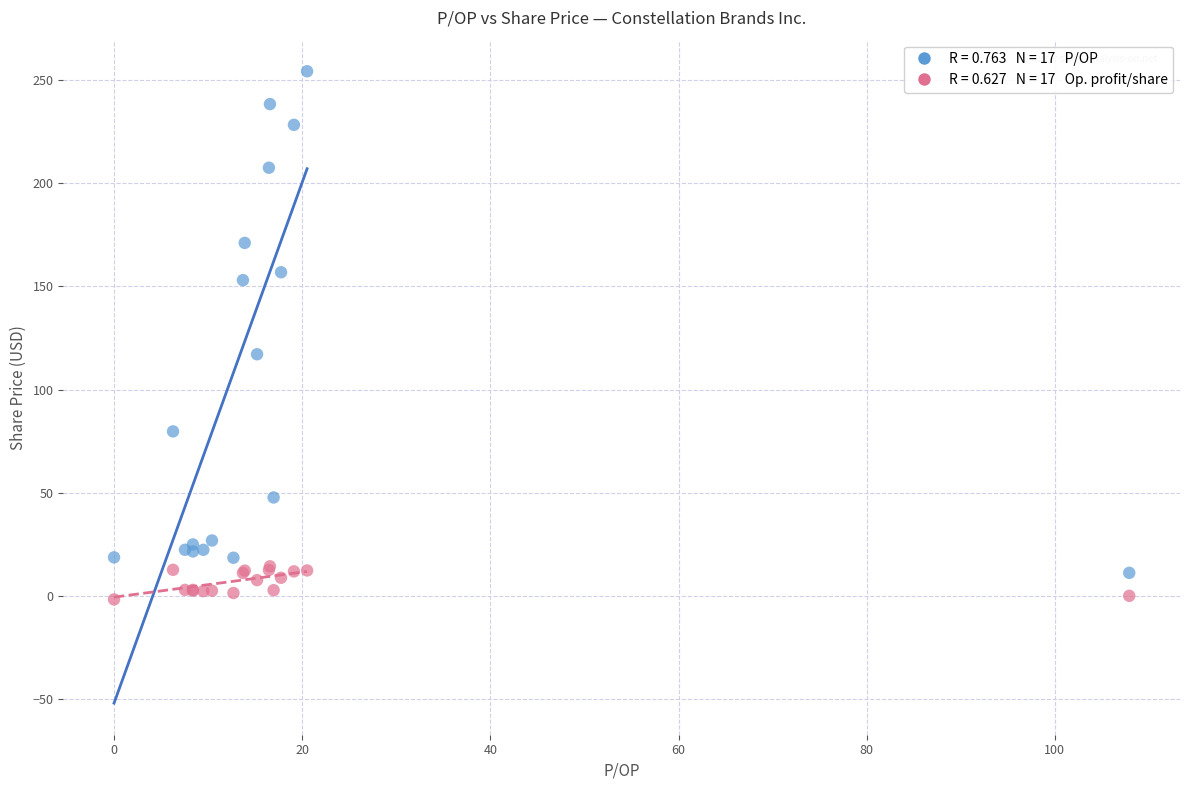

Across all series, what Y value is closest to 126?

117.1